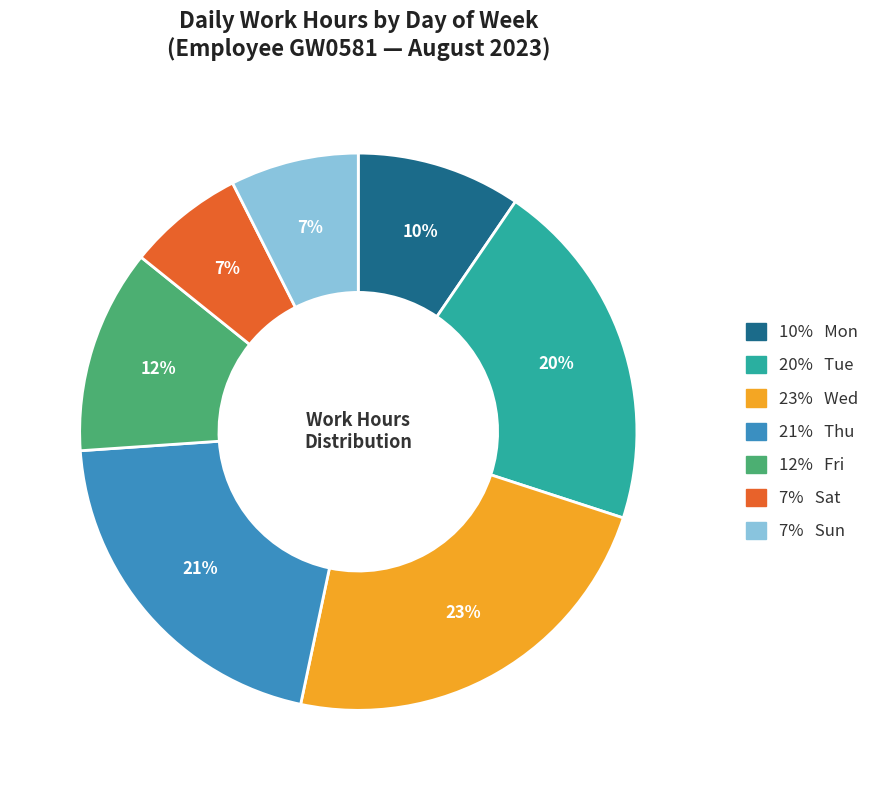

Does any single category account for the majority?

No